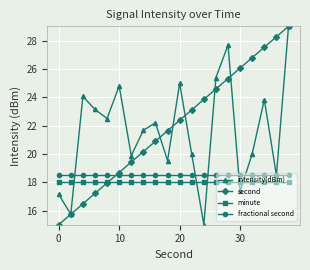

What are all the series names shown in the legend?

intensity(dBm), second, minute, fractional second